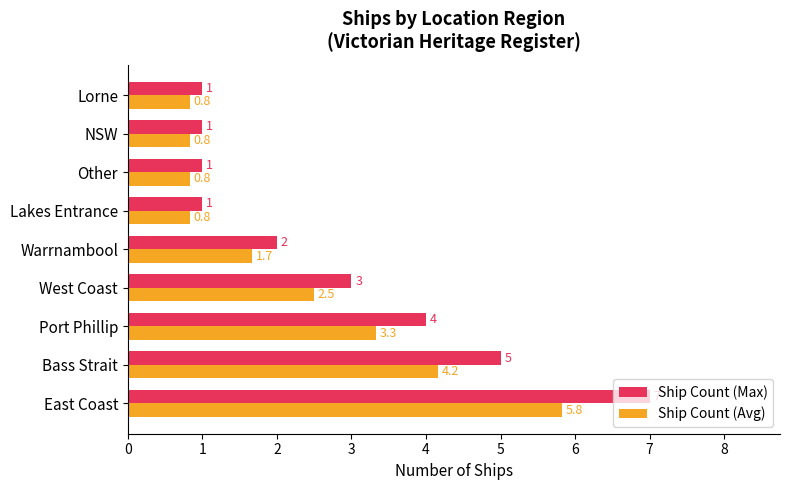

Between East Coast and West Coast, which series saw the biggest shift?

Ship Count (Max)